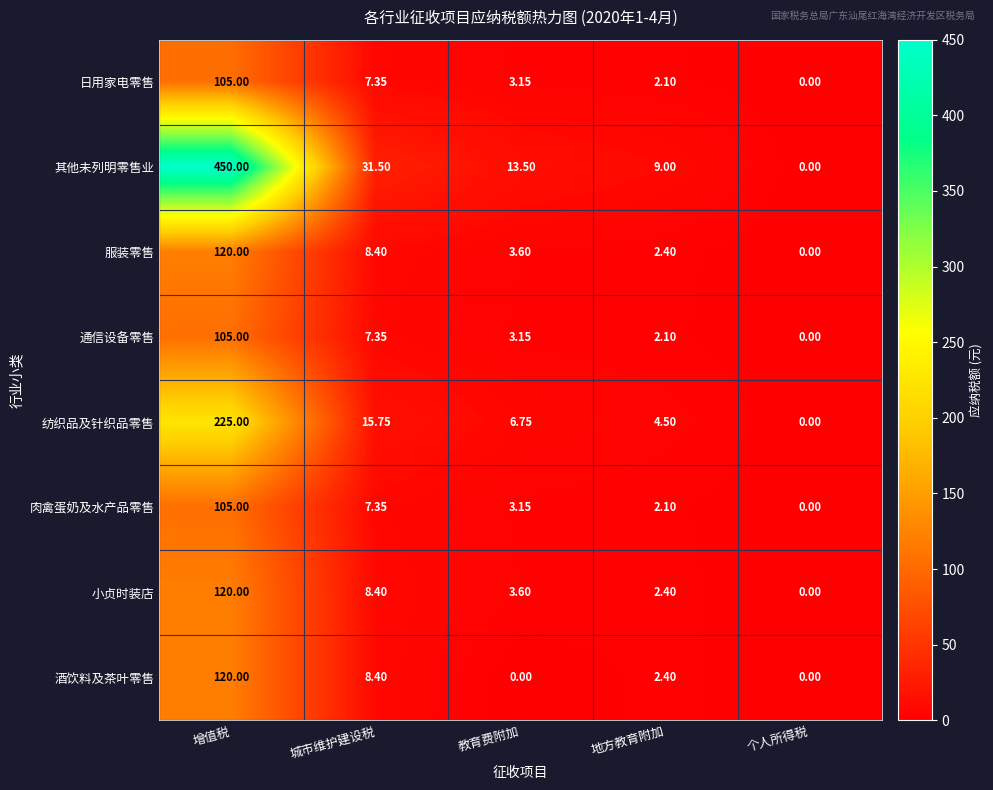

Rank the categories by 肉禽蛋奶及水产品零售 value from lowest to highest.

个人所得税, 地方教育附加, 教育费附加, 城市维护建设税, 增值税